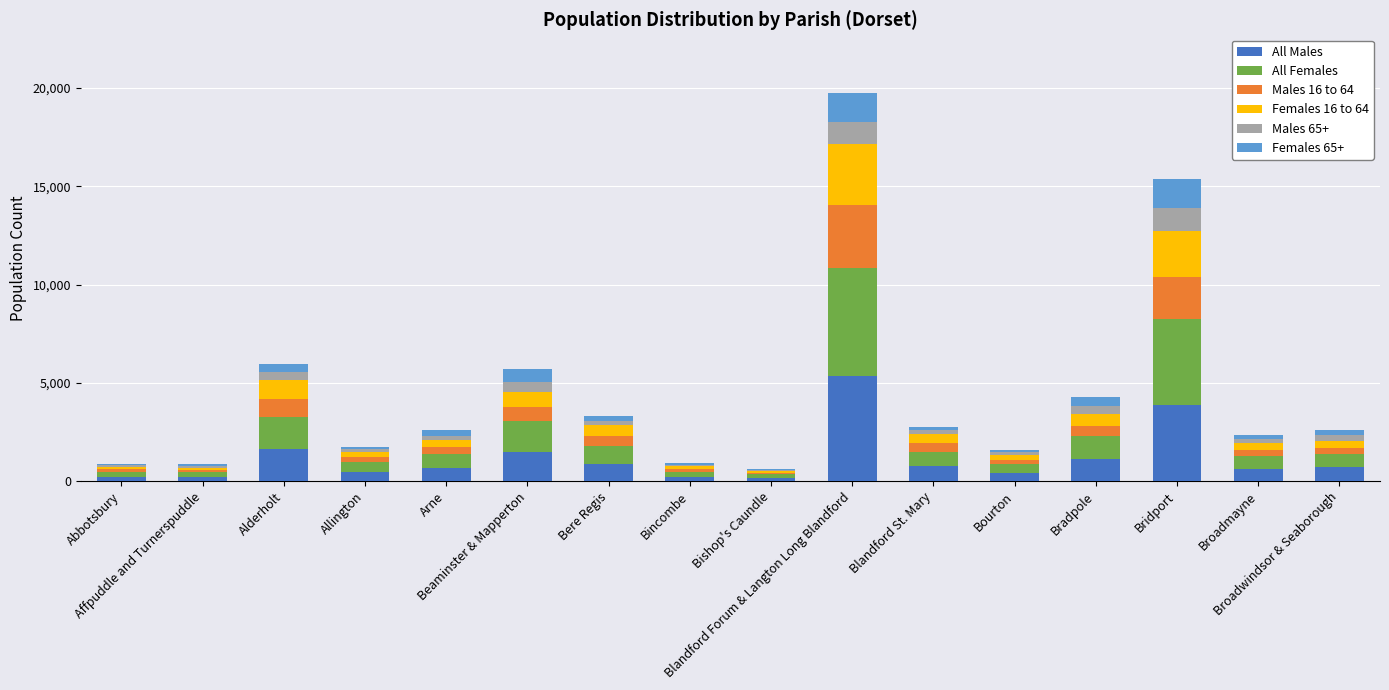

What is the maximum value for All Males?

5342